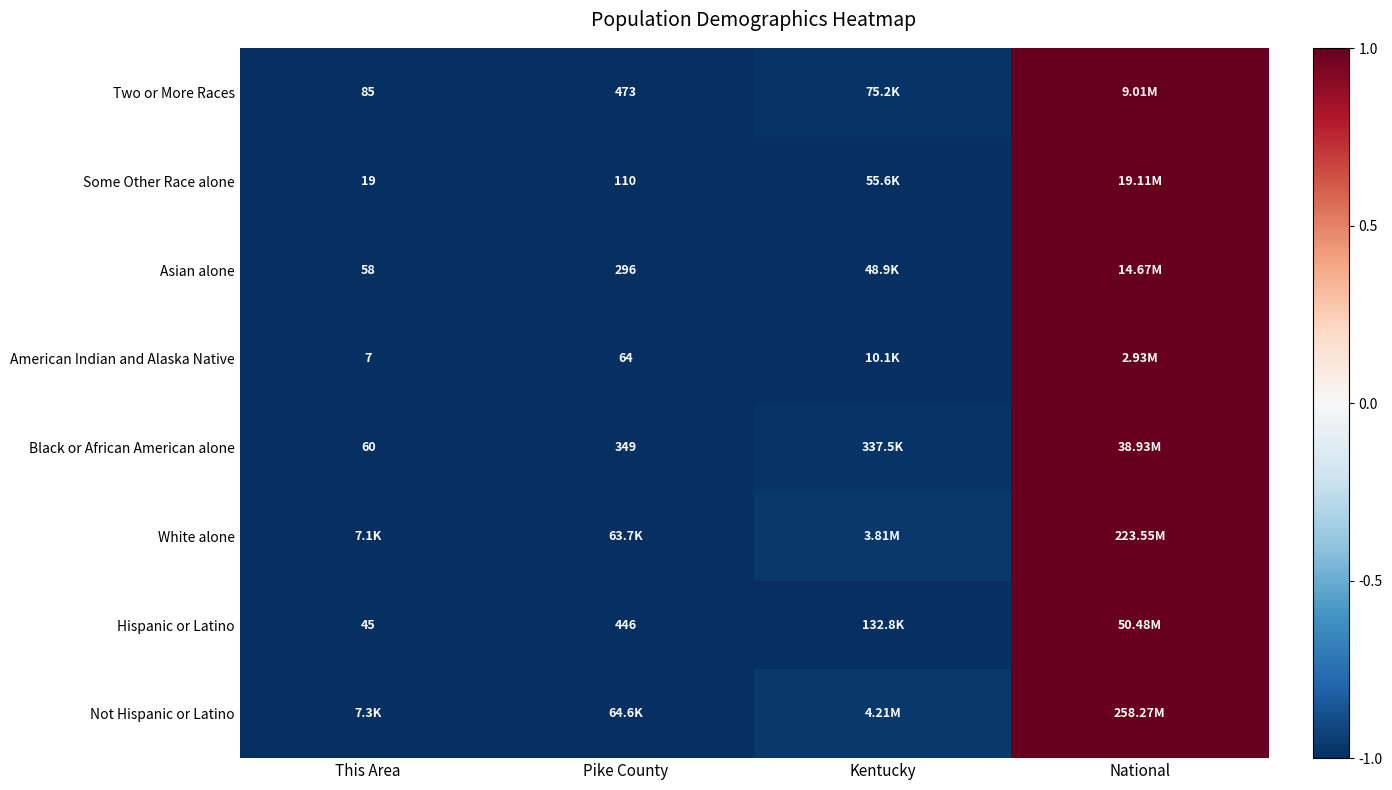

Is the value of Two or More Races at Pike County greater than the value of Hispanic or Latino at Pike County?

Yes